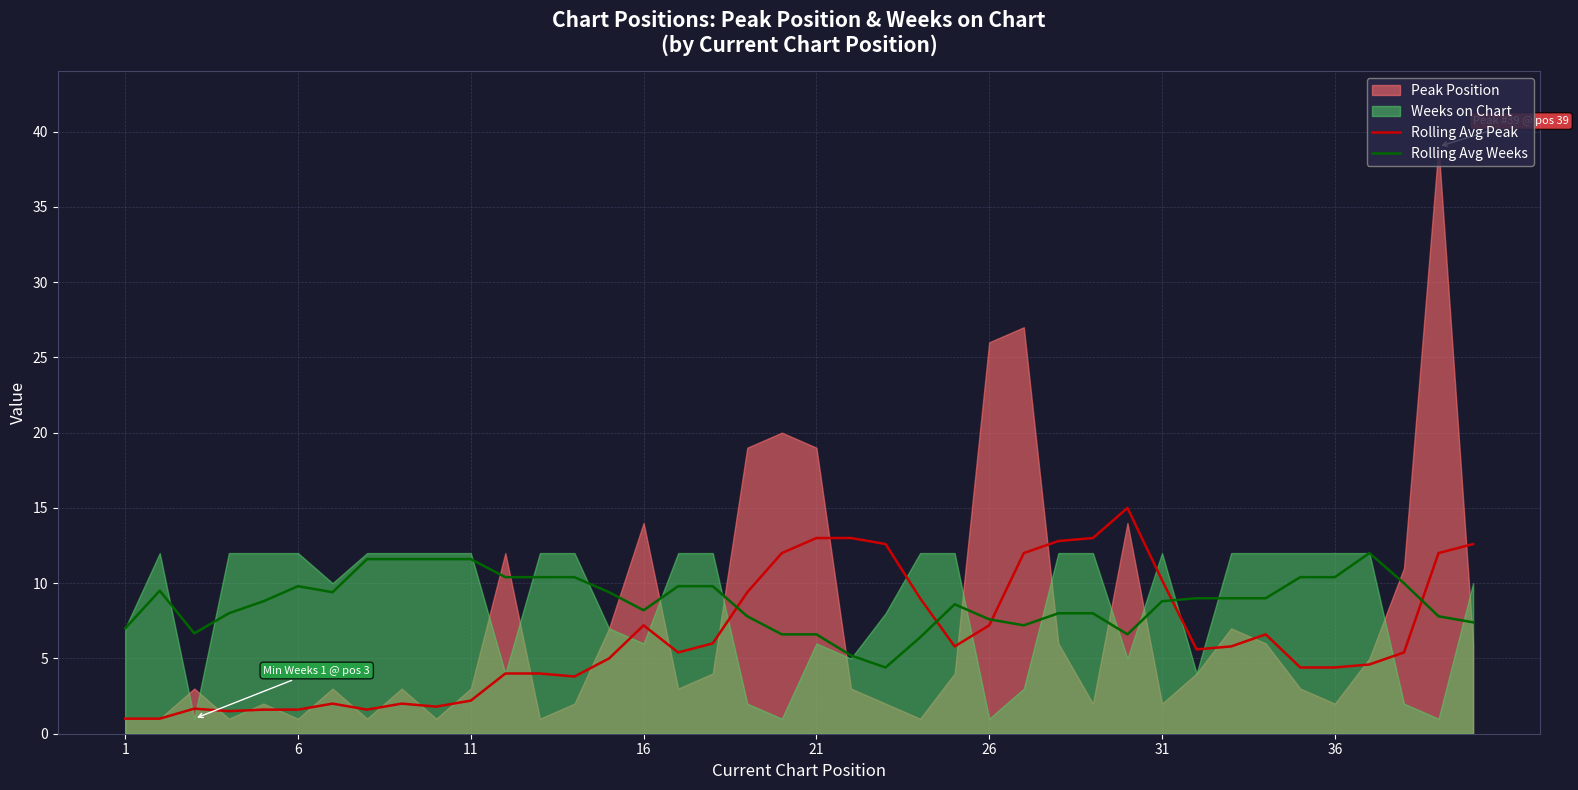

Is it true that Rolling Avg Weeks equals 4.8 at 6?

False